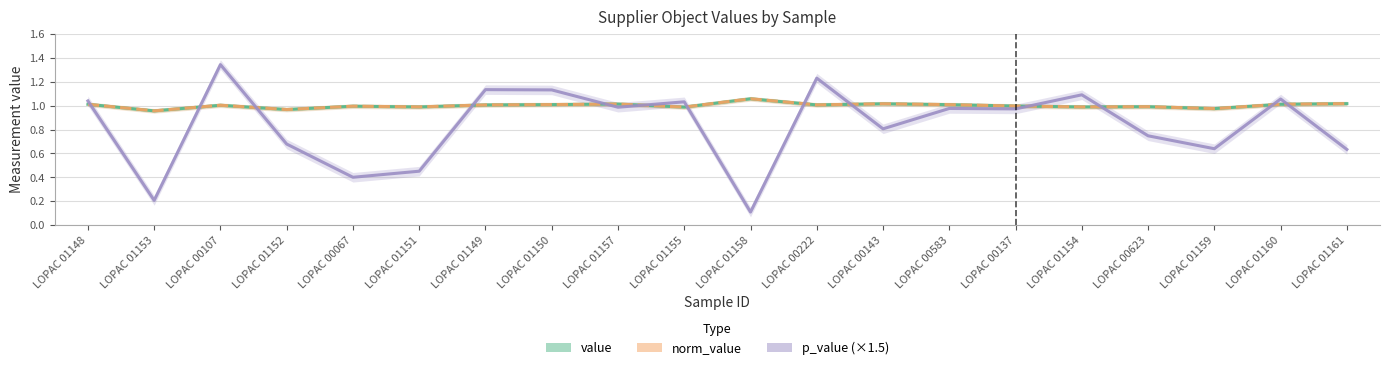

True or false: norm_value has a value of 0.6 at LOPAC 00137.

False